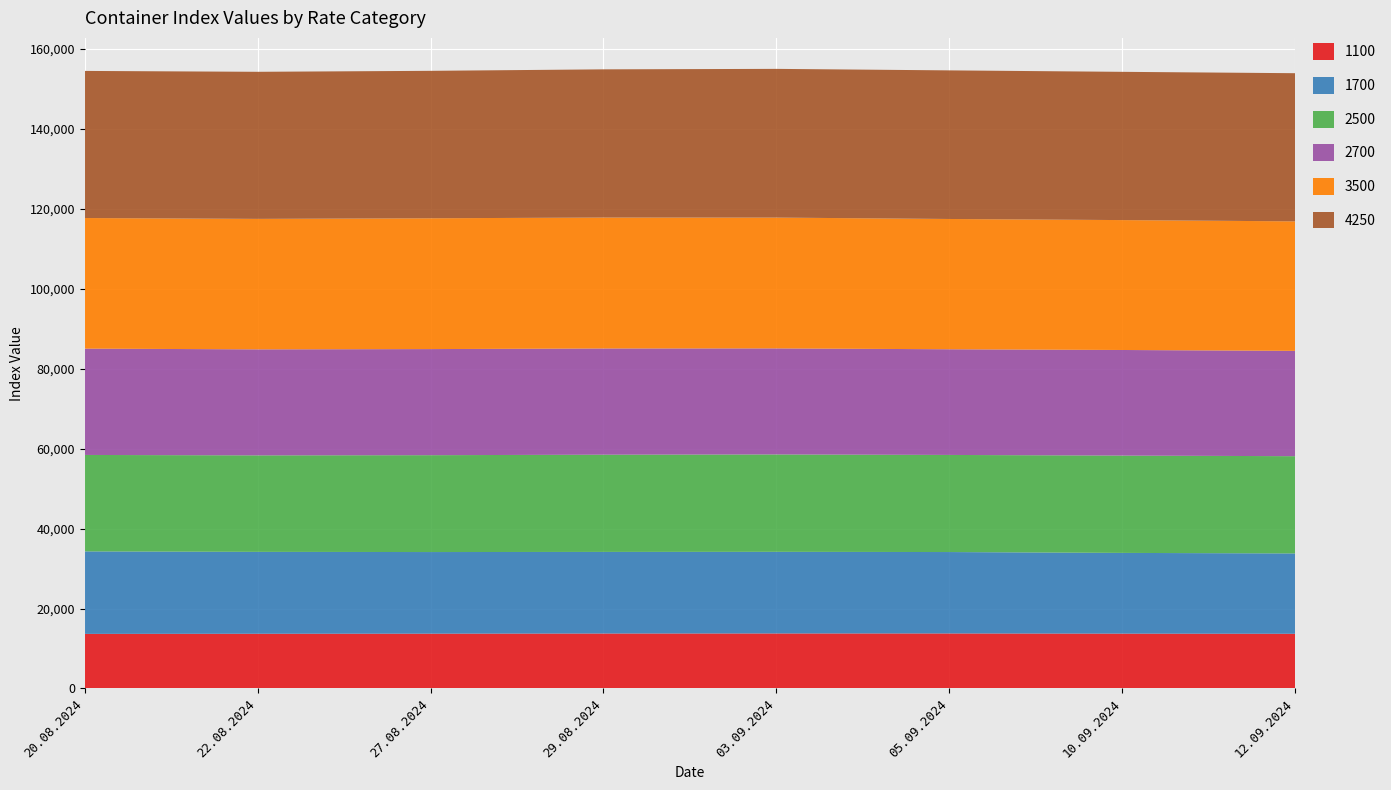

Reading left to right, extract all data points from this chart.

1100: 20.08.2024=13659	22.08.2024=13691	27.08.2024=13714	29.08.2024=13752	03.09.2024=13766	05.09.2024=13768	10.09.2024=13723	12.09.2024=13686
1700: 20.08.2024=20632	22.08.2024=20482	27.08.2024=20414	29.08.2024=20409	03.09.2024=20418	05.09.2024=20361	10.09.2024=20191	12.09.2024=20093
2500: 20.08.2024=24123	22.08.2024=24136	27.08.2024=24227	29.08.2024=24314	03.09.2024=24355	05.09.2024=24286	10.09.2024=24341	12.09.2024=24327
2700: 20.08.2024=26595	22.08.2024=26514	27.08.2024=26536	29.08.2024=26568	03.09.2024=26523	05.09.2024=26432	10.09.2024=26411	12.09.2024=26343
3500: 20.08.2024=32665	22.08.2024=32635	27.08.2024=32720	29.08.2024=32750	03.09.2024=32720	05.09.2024=32585	10.09.2024=32490	12.09.2024=32390
4250: 20.08.2024=36790	22.08.2024=36785	27.08.2024=36875	29.08.2024=37065	03.09.2024=37195	05.09.2024=37168	10.09.2024=37080	12.09.2024=37055